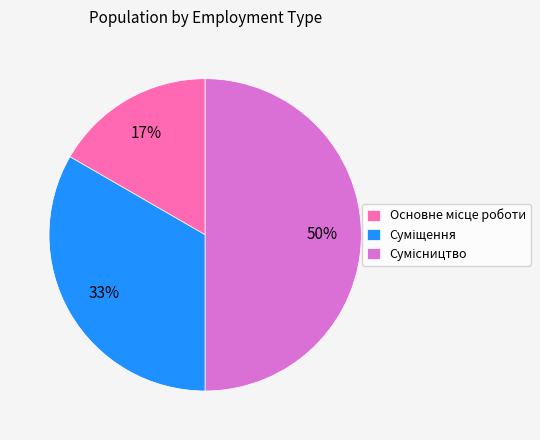

To the nearest percent, what is the average slice percentage?

33%